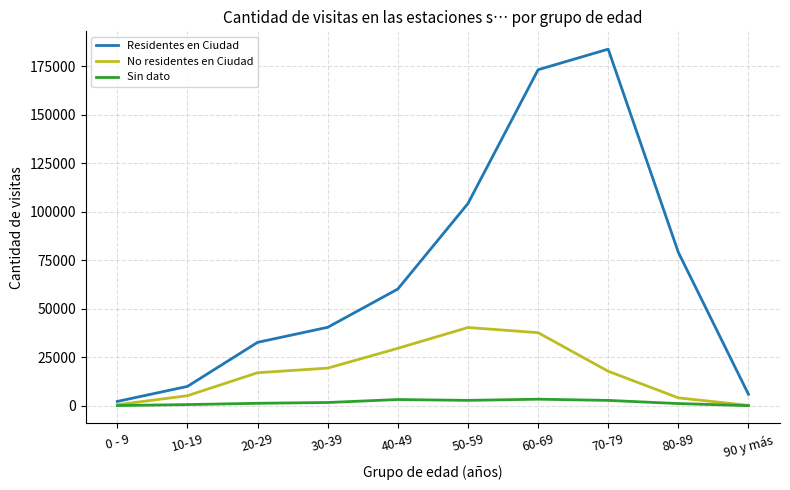

What is the maximum value shown in the chart?

183780